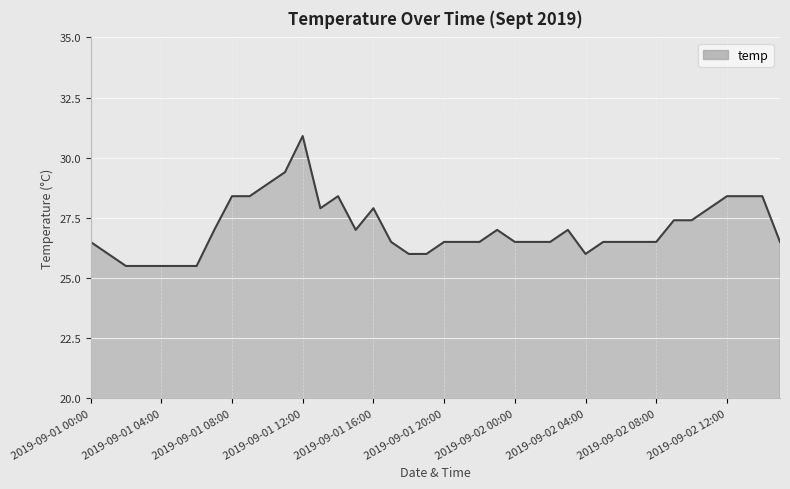

What is the difference between the maximum and minimum values?

5.4